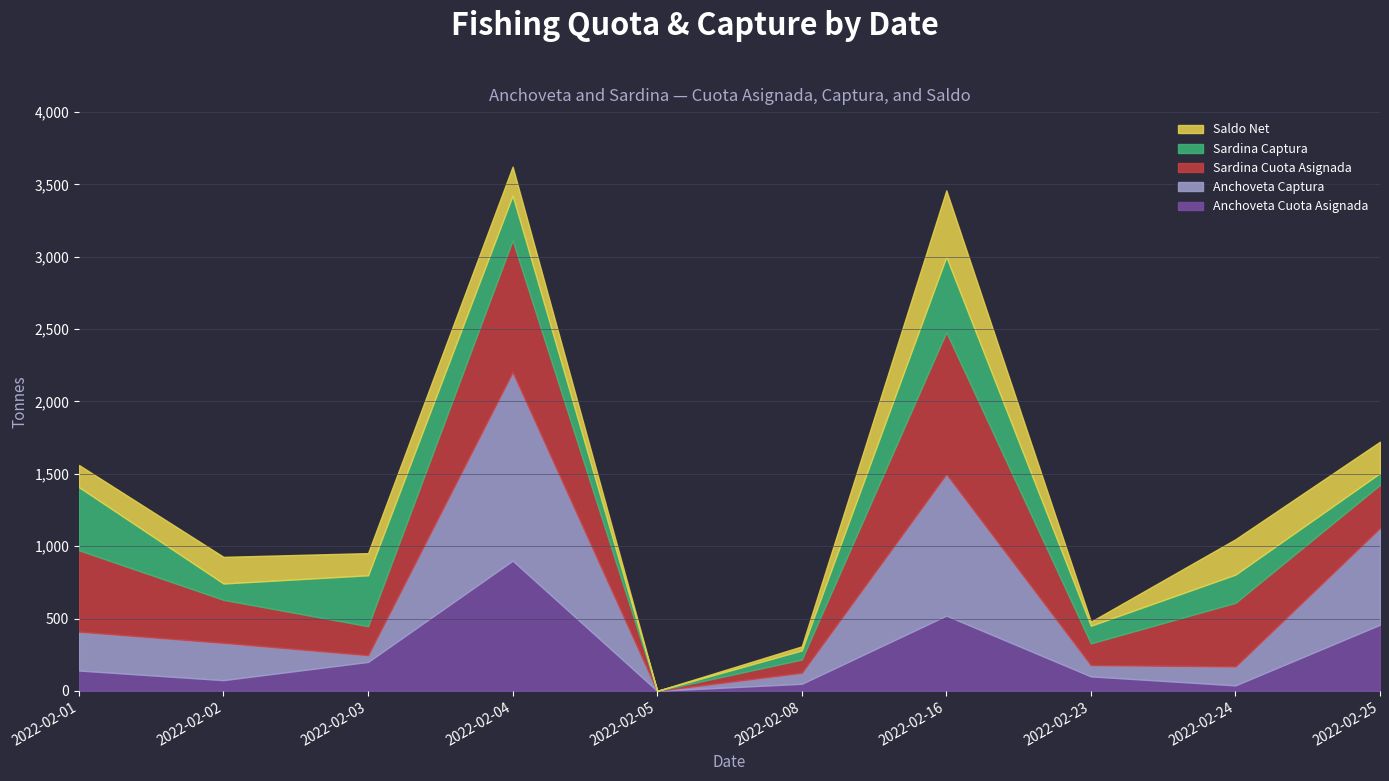

How many interior local valleys does the Saldo Net series have?

3